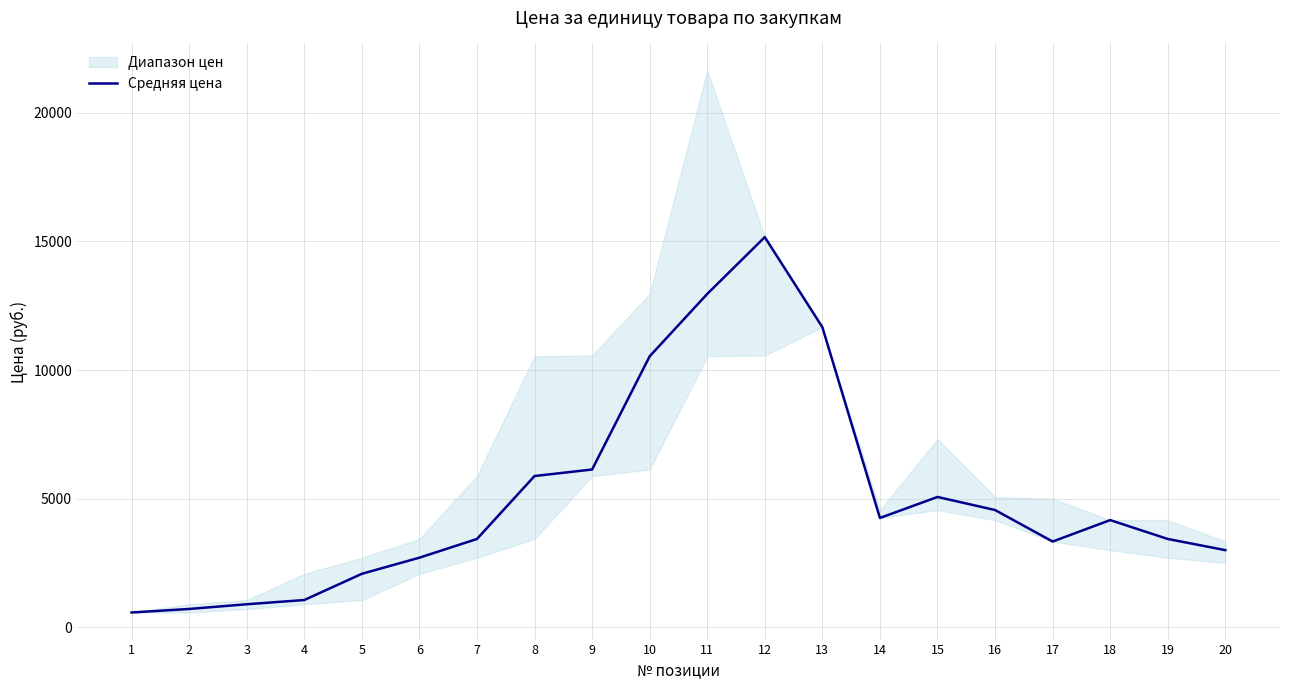

How many data points does each series have?

20